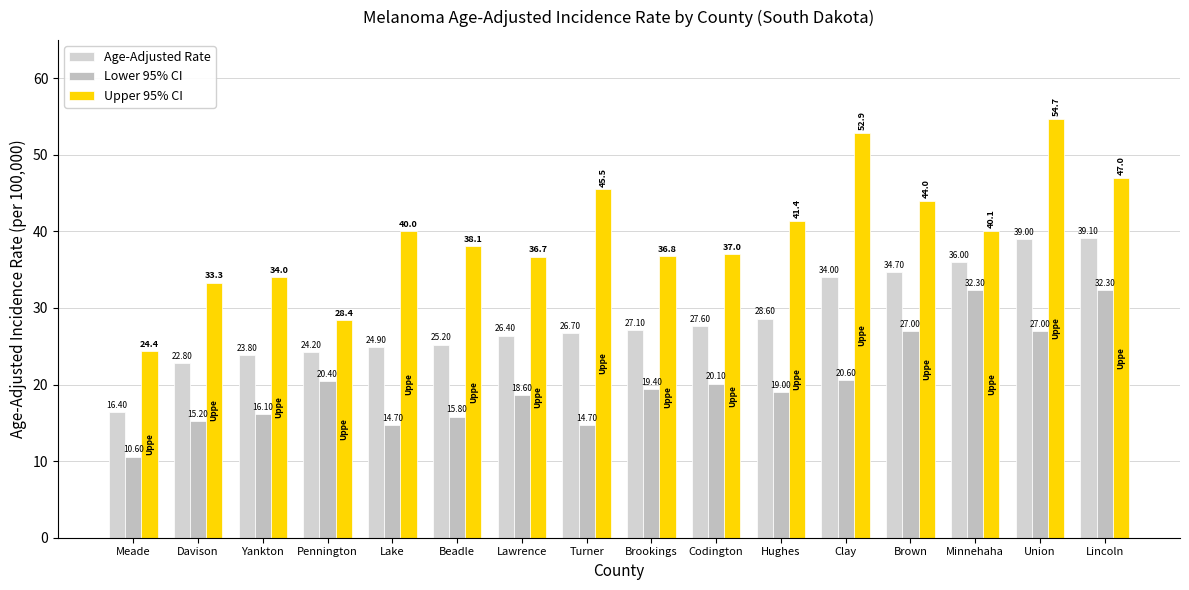

List the labels in order of Lower 95% CI value, largest first.

Minnehaha, Lincoln, Brown, Union, Clay, Pennington, Codington, Brookings, Hughes, Lawrence, Yankton, Beadle, Davison, Lake, Turner, Meade